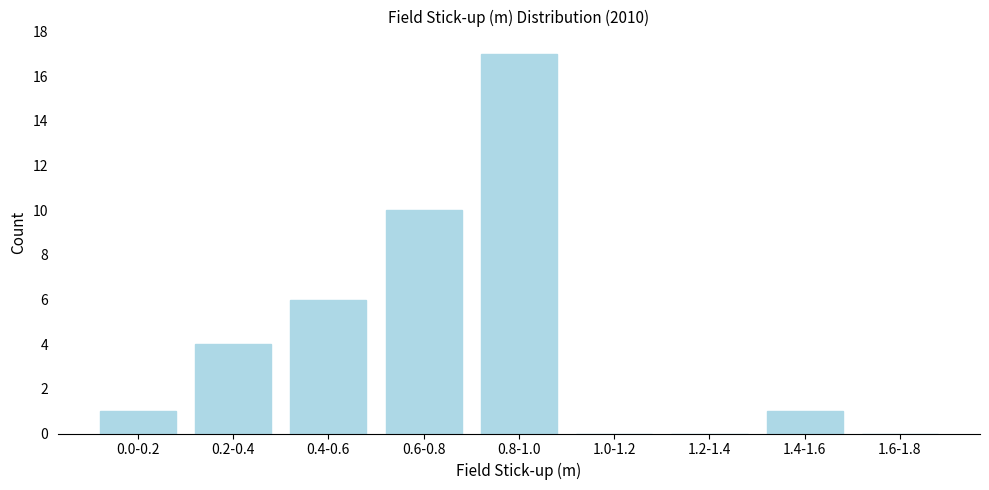

Reading left to right, what are all the values shown in this chart?

0.0-0.2=1	0.2-0.4=4	0.4-0.6=6	0.6-0.8=10	0.8-1.0=17	1.0-1.2=0	1.2-1.4=0	1.4-1.6=1	1.6-1.8=0